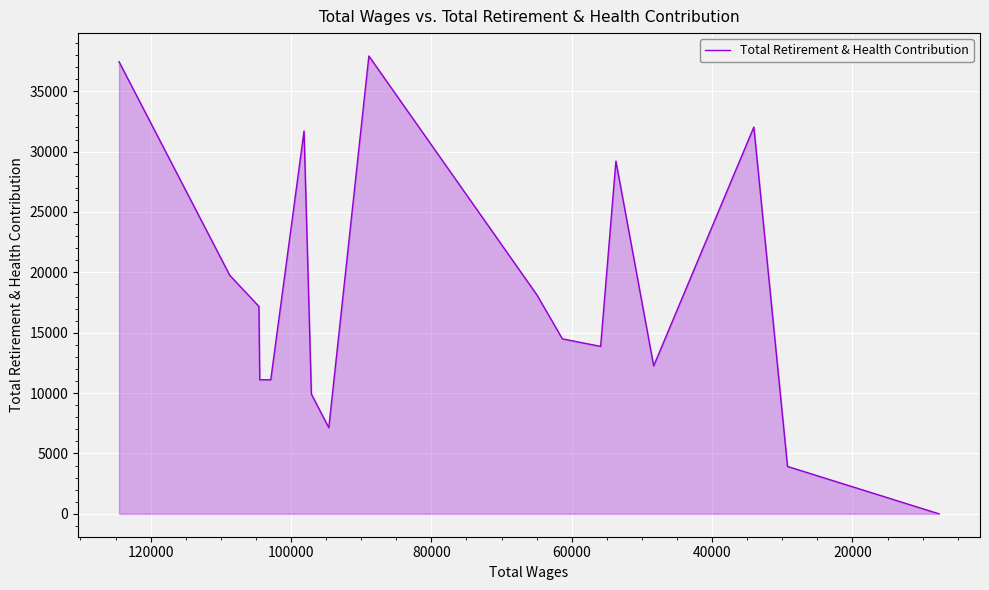

True or false: the data has more than 2 interior local peaks.

True